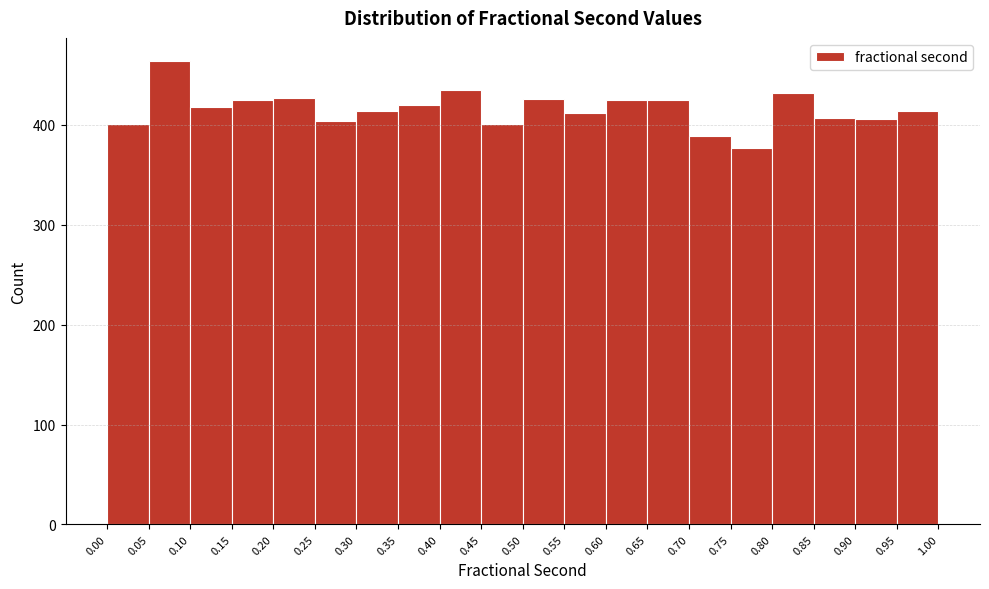

Reading left to right, transcribe this chart: for each bar, give the range it covers on the x-axis and its height. The values are not printed on the chart, so give them approximately, as read against the axis.

0.00 to 0.05: 400
0.05 to 0.10: 460
0.10 to 0.15: 420
0.15 to 0.20: 430
0.20 to 0.25: 430
0.25 to 0.30: 400
0.30 to 0.35: 410
0.35 to 0.40: 420
0.40 to 0.45: 440
0.45 to 0.50: 400
0.50 to 0.55: 430
0.55 to 0.60: 410
0.60 to 0.65: 430
0.65 to 0.70: 430
0.70 to 0.75: 390
0.75 to 0.80: 380
0.80 to 0.85: 430
0.85 to 0.90: 410
0.90 to 0.95: 410
0.95 to 1.00: 410